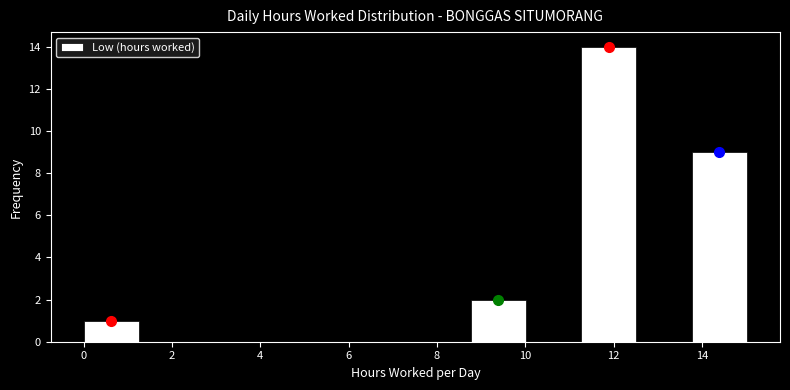

Reading left to right, list every bar in this chart as the range it spans on the x-axis followed by its height. Neither the bar edges nor the heights are printed on the chart, so give them approximately, as read against the axes.

0.0 to 1.2: 1
1.2 to 2.6: 0
2.6 to 3.8: 0
3.8 to 5.0: 0
5.0 to 6.2: 0
6.2 to 7.6: 0
7.6 to 8.8: 0
8.8 to 10.0: 2
10.0 to 11.2: 0
11.2 to 12.6: 14
12.6 to 13.8: 0
13.8 to 15.0: 9